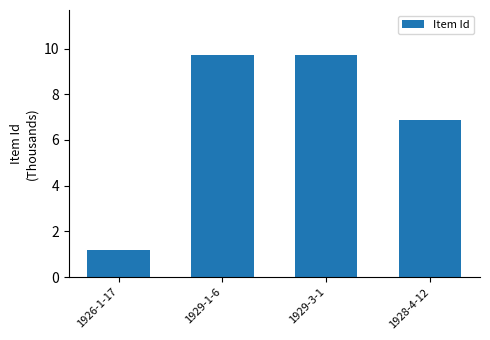

How many data points does each series have?

4